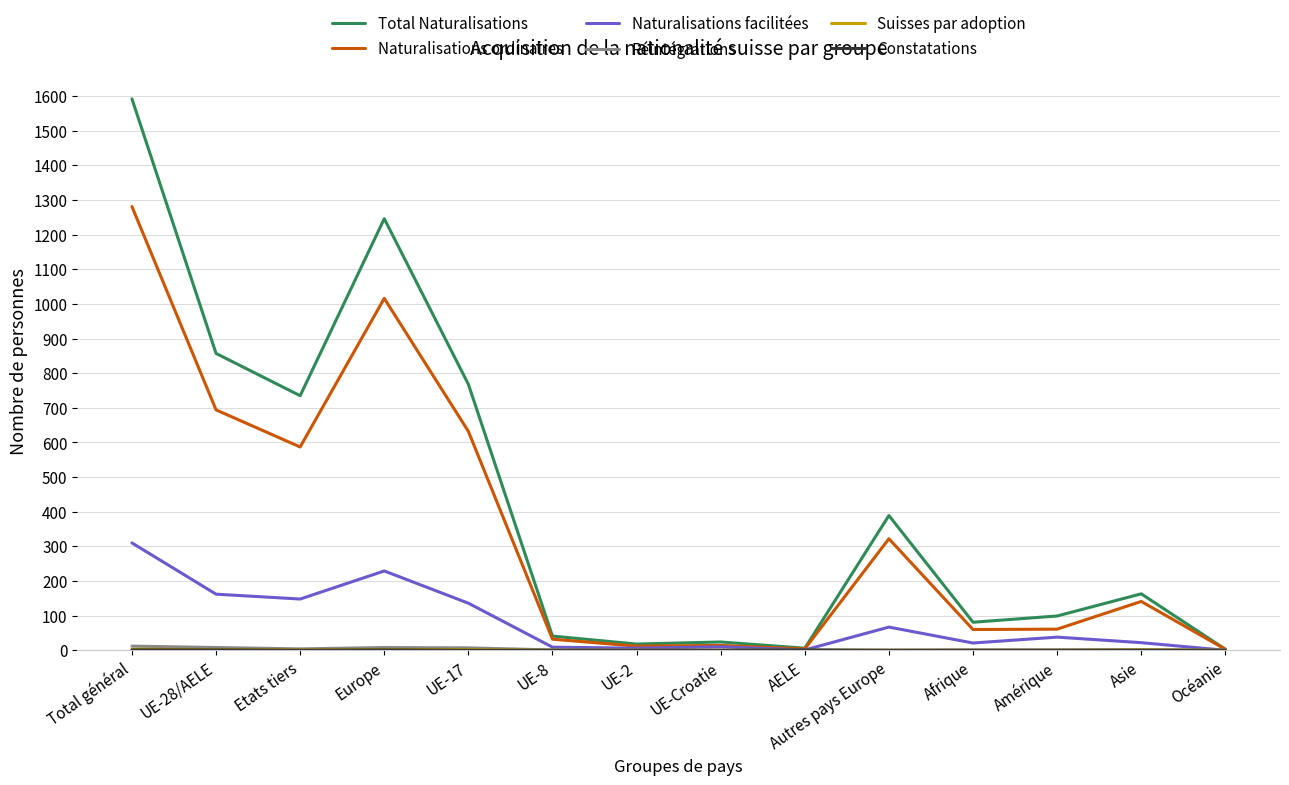

At which category is the sum across all series the highest?

Total général